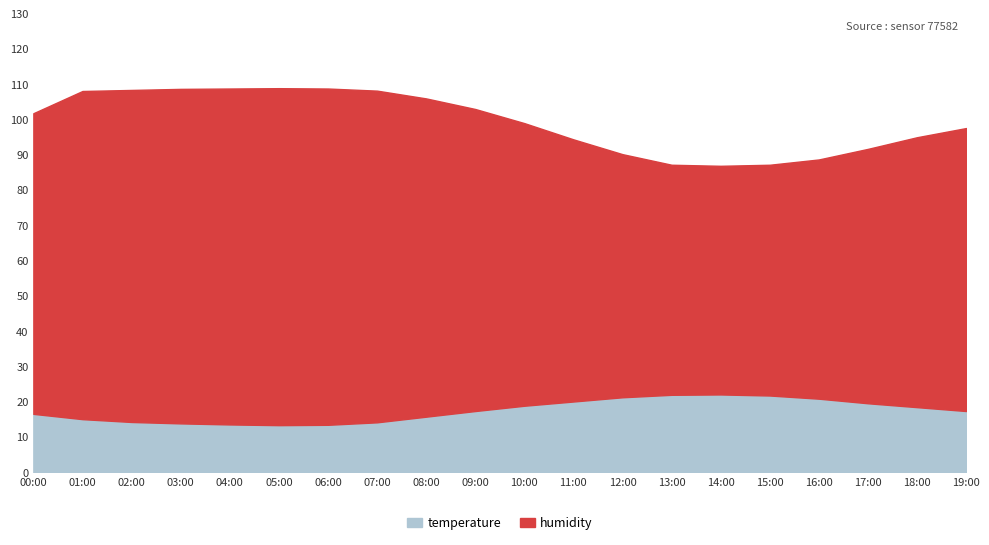

What is the difference between the maximum and minimum values in the temperature series?

8.7